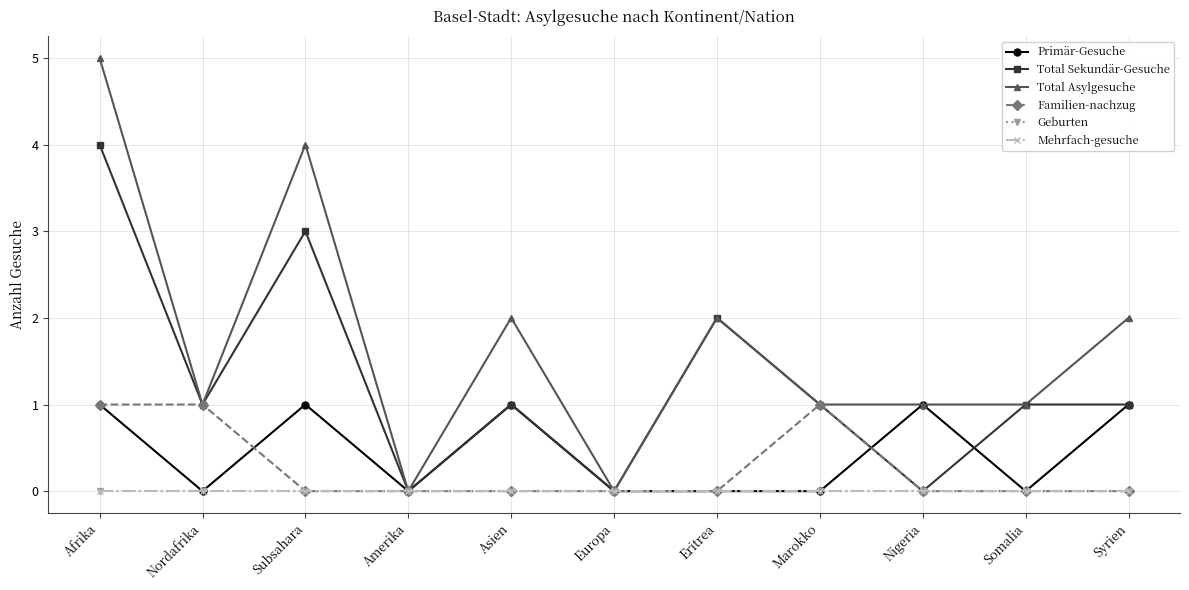

What is the difference between the Total Sekundär-Gesuche values at Subsahara and Syrien?

2